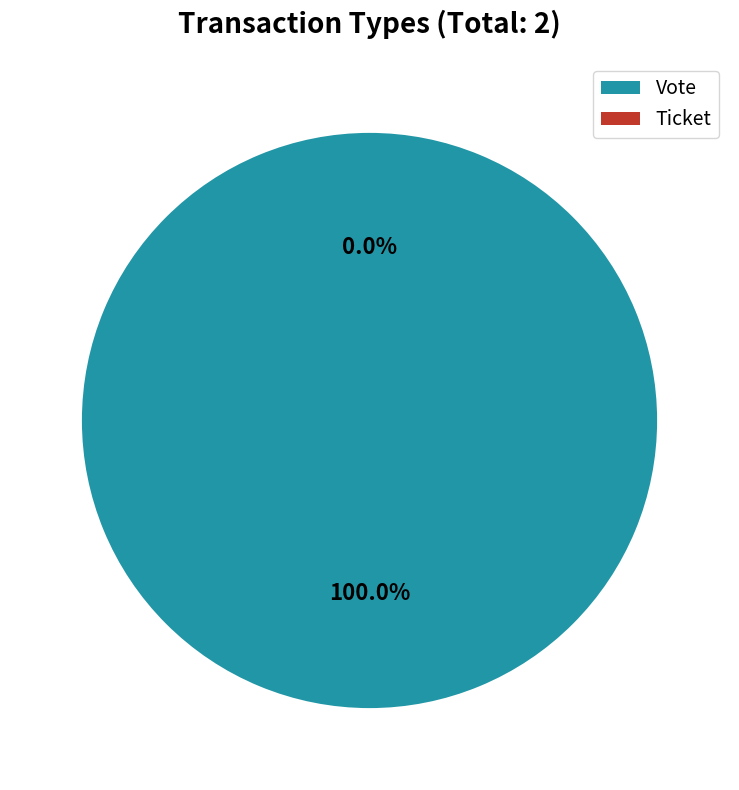

What percentage is the Vote (io_index=1) slice, to the nearest percent?

100%